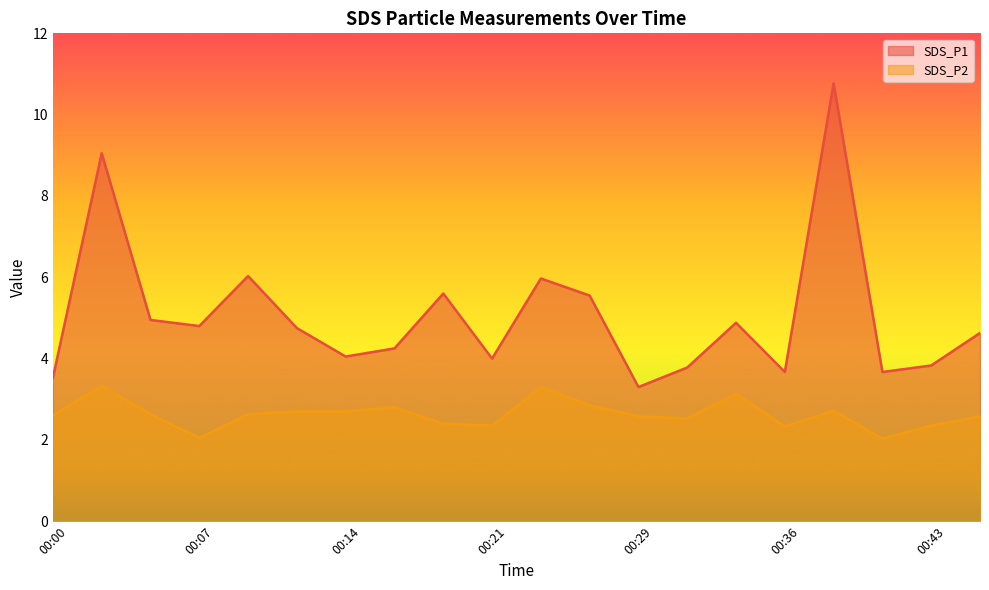

What is the maximum value shown in the chart?

10.8